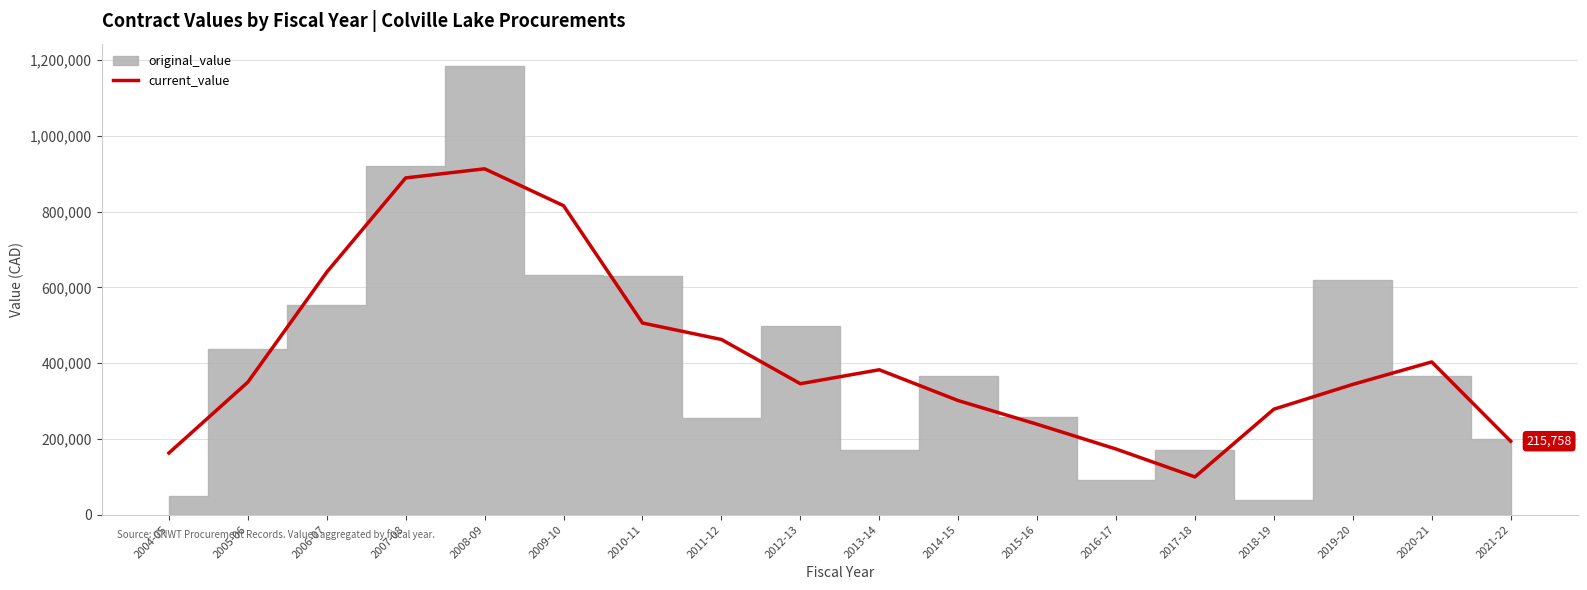

Reading right to left, extract all data points from this chart.

193782.0	403115.4	343729.3	278284.7	99417.0	173083.7	238528.3	301043.6	382397.0	345534.3	462382.0	505902.7	815679.1	913084.1	889045.2	640268.8	349701.8	162666.7